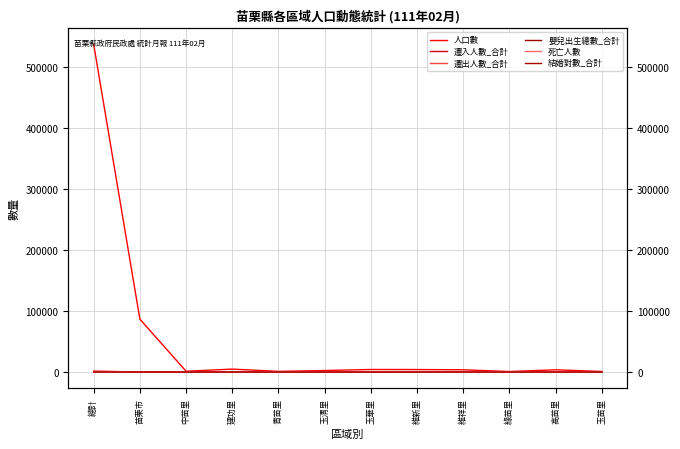

Is the value of 死亡人數 at 玉清里 greater than the value of 結婚對數_合計 at 玉清里?

No